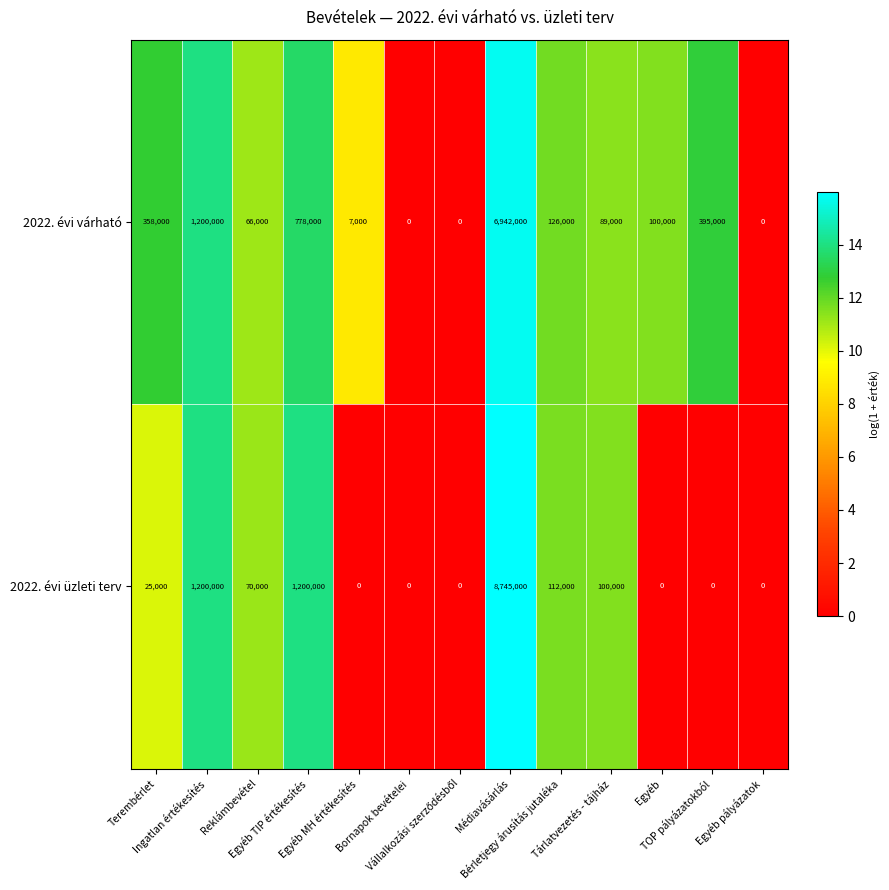

What is the difference between the maximum and minimum values in the 2022. évi várható series?

6942000